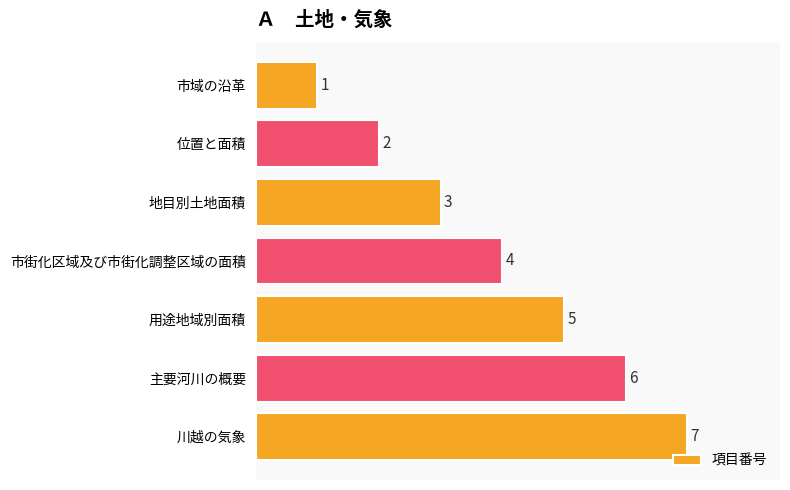

How many bars are there in total?

7